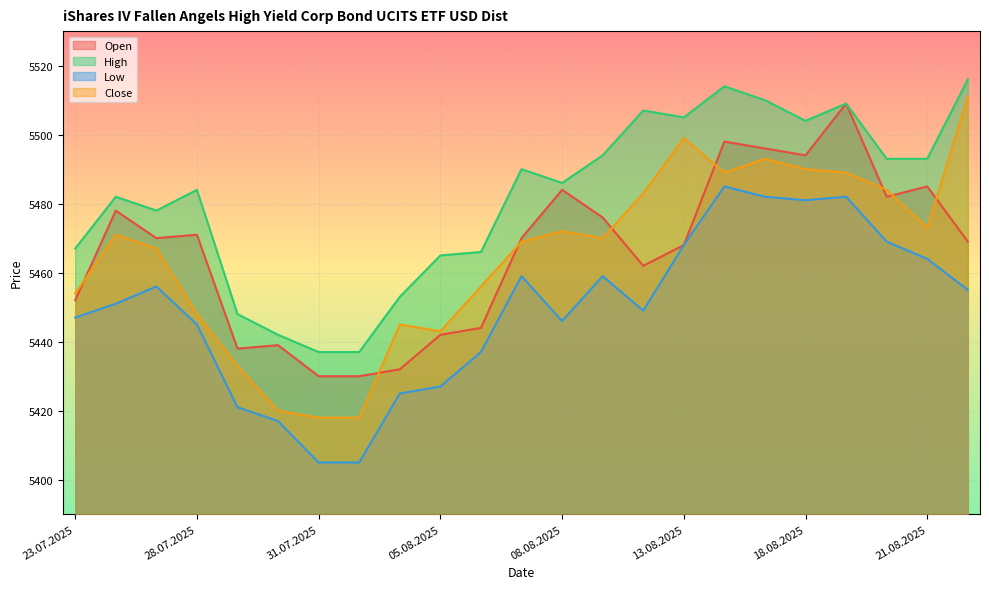

What are all the series names shown in the legend?

Open, High, Low, Close